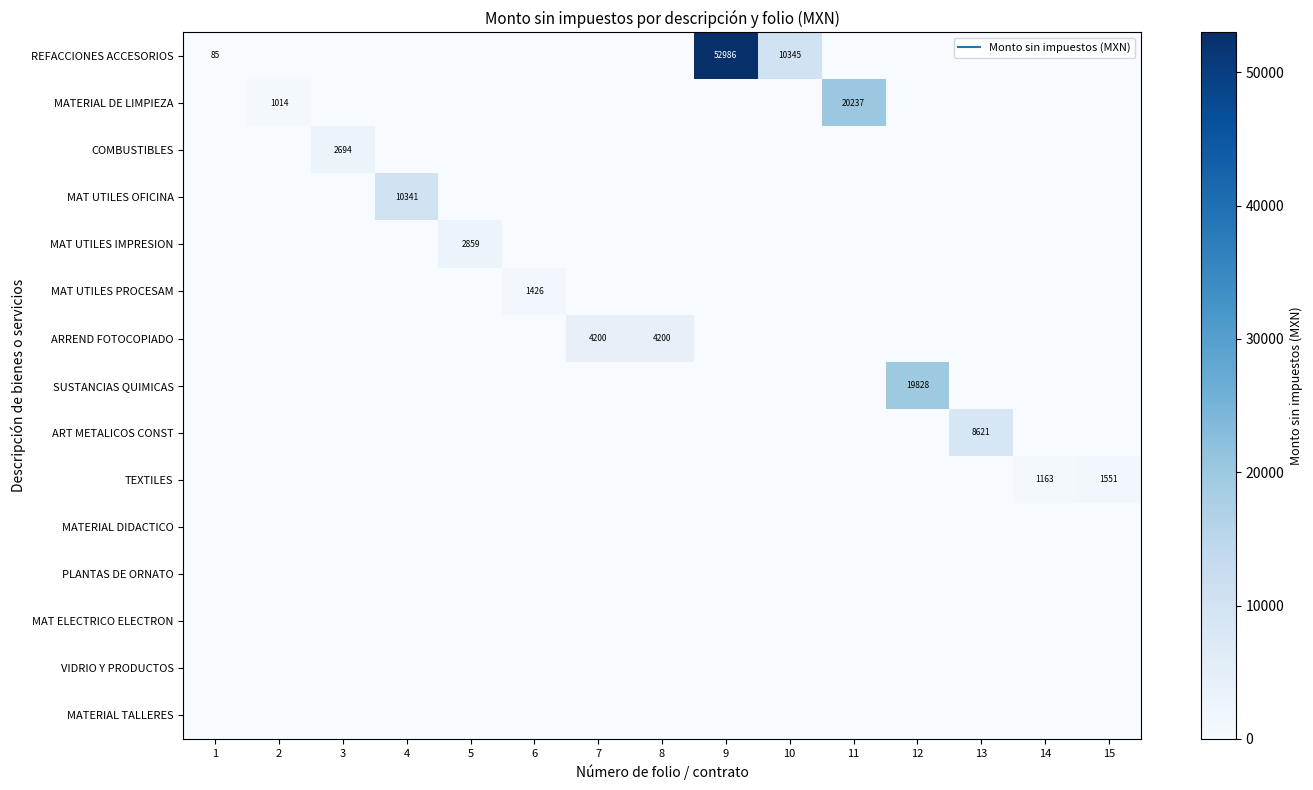

What is the total value across all series at 11?

20237.1